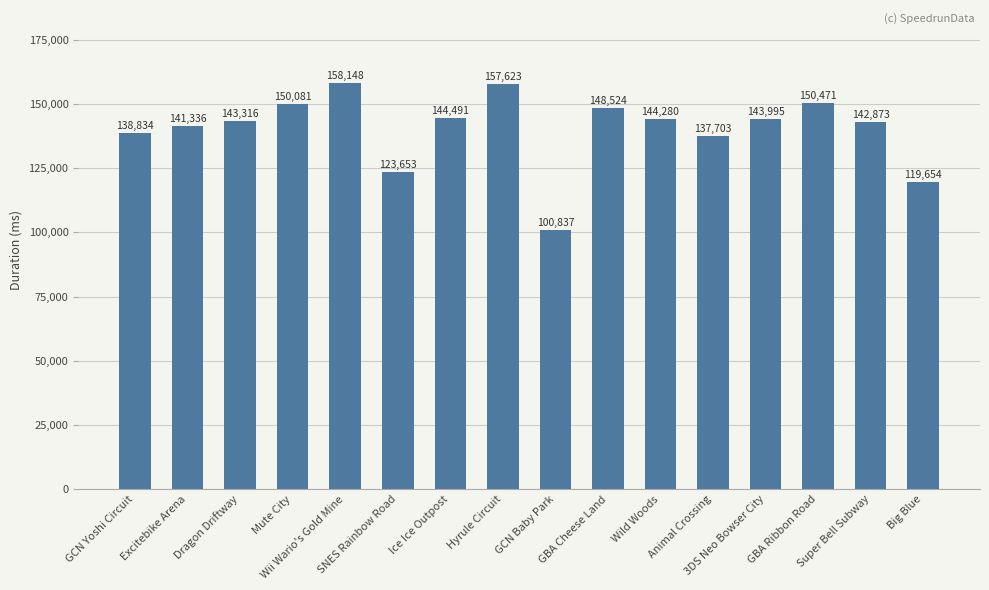

The chart shows a value of 123653 at SNES Rainbow Road. True or false?

True